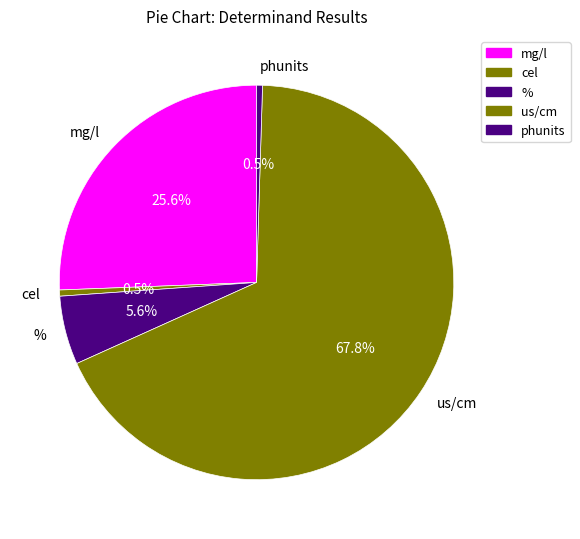

What is the total percentage of phunits and mg/l?

26.1%